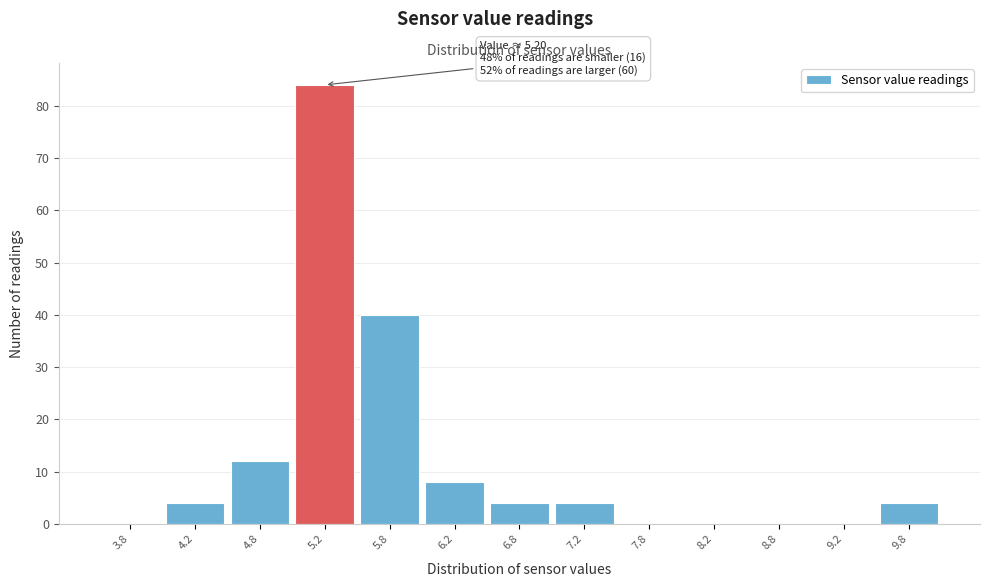

Over which range of the x-axis is the bar tallest?

5.0 to 5.5